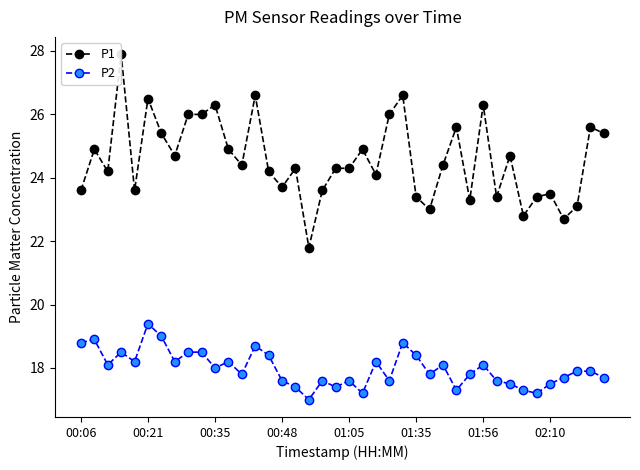

List the series in order of their overall mean, highest first.

P1, P2